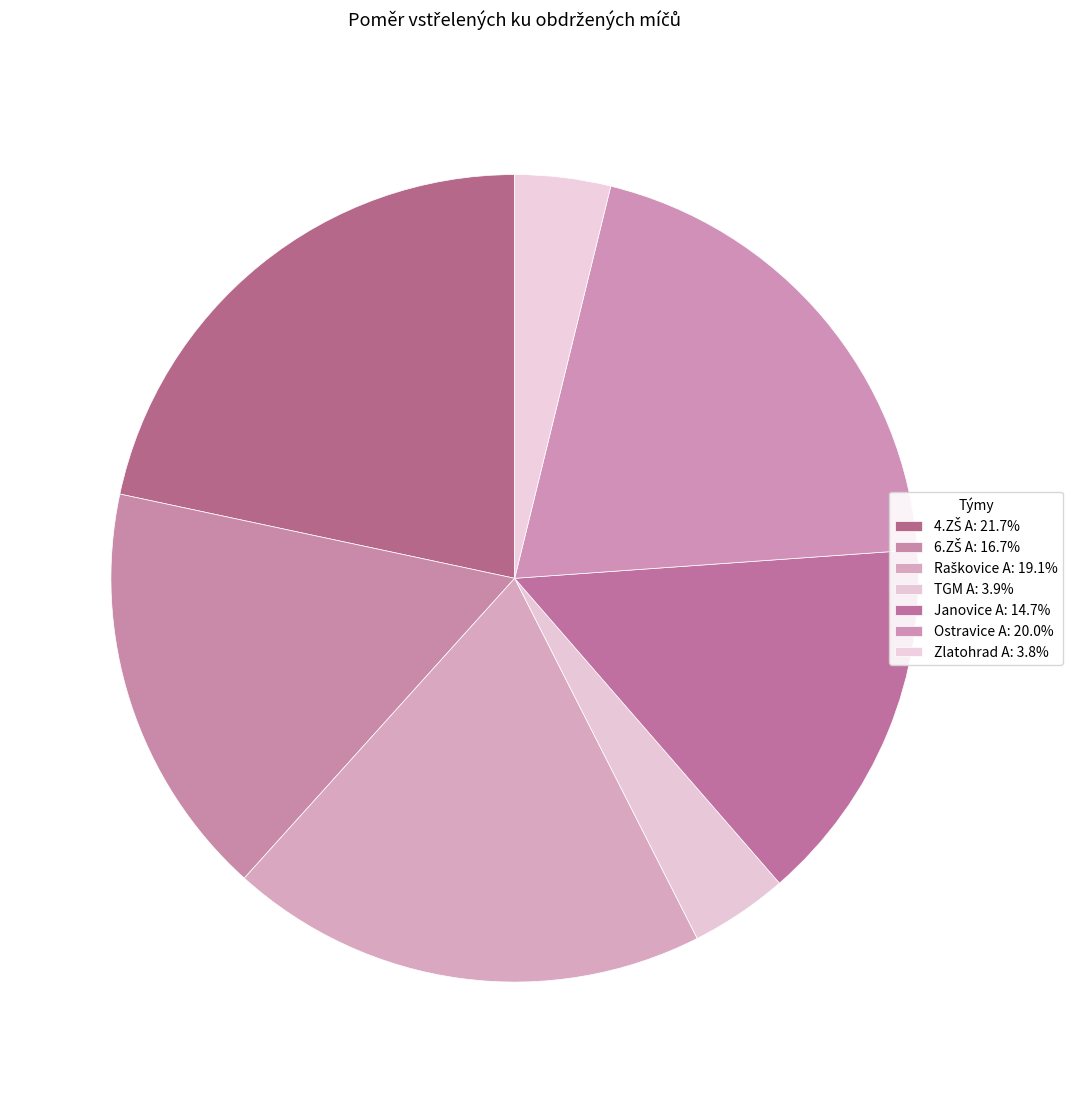

Do TGM A and Zlatohrad A together represent more than half of the pie?

No